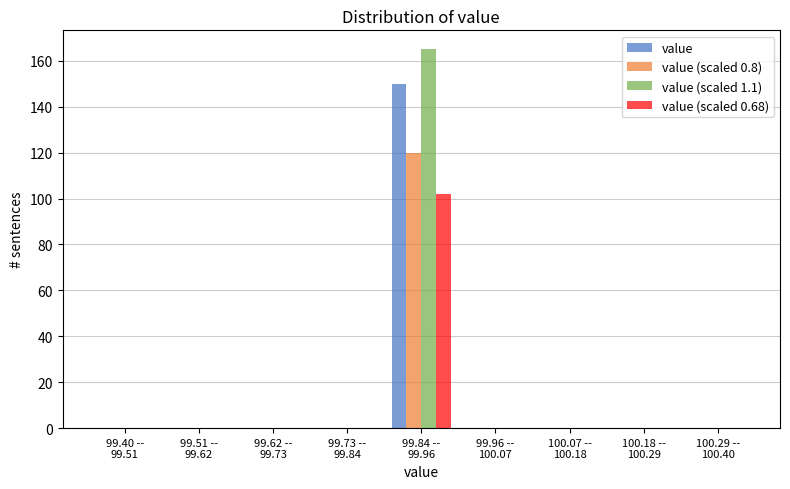

What is the highest value of the value (scaled 1.1) series?

165.0